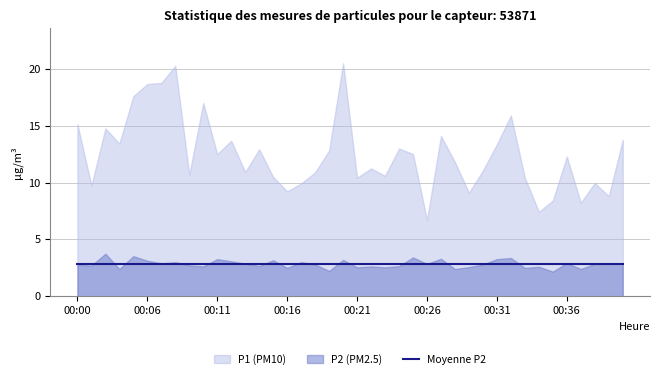

How many interior local peaks does the P2 series have?

14